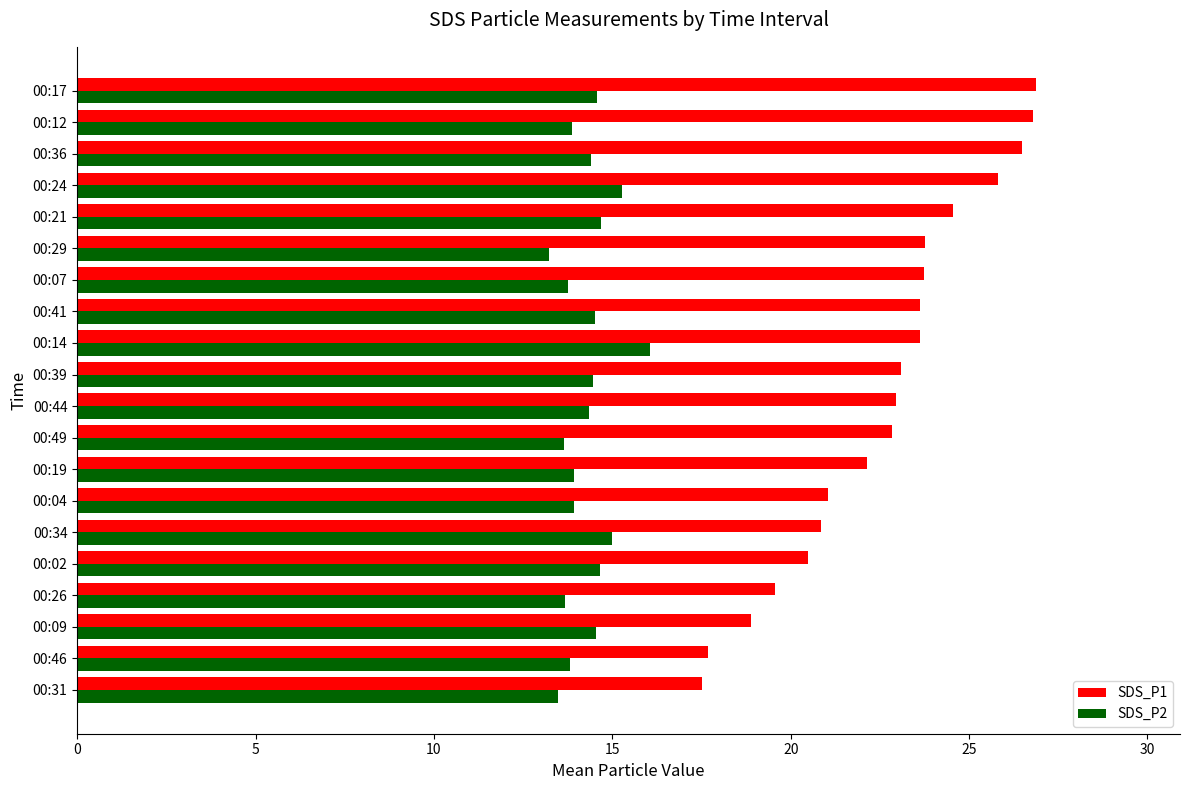

Which series changed the most between 00:02 and 00:36?

SDS_P1